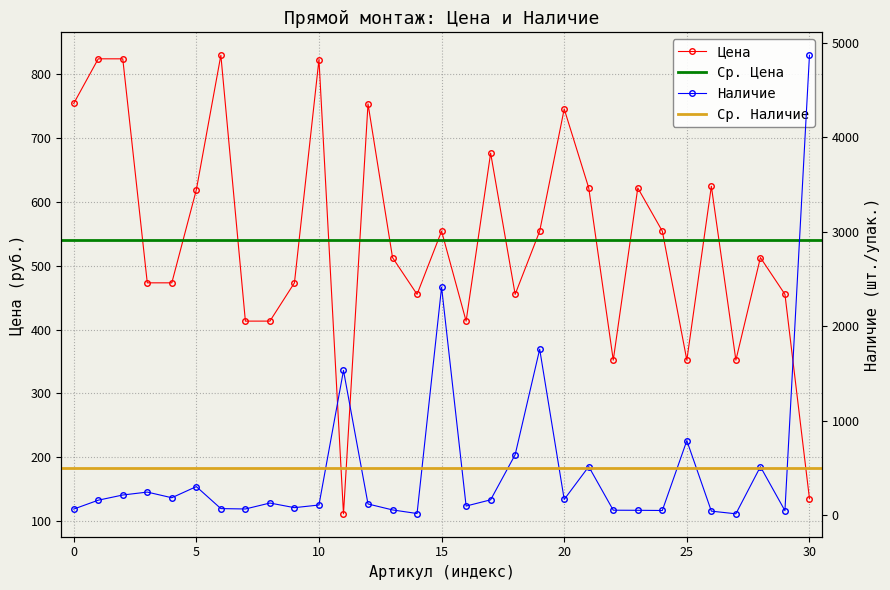

True or false: Цена has more than 0 points higher than both neighbors.

True